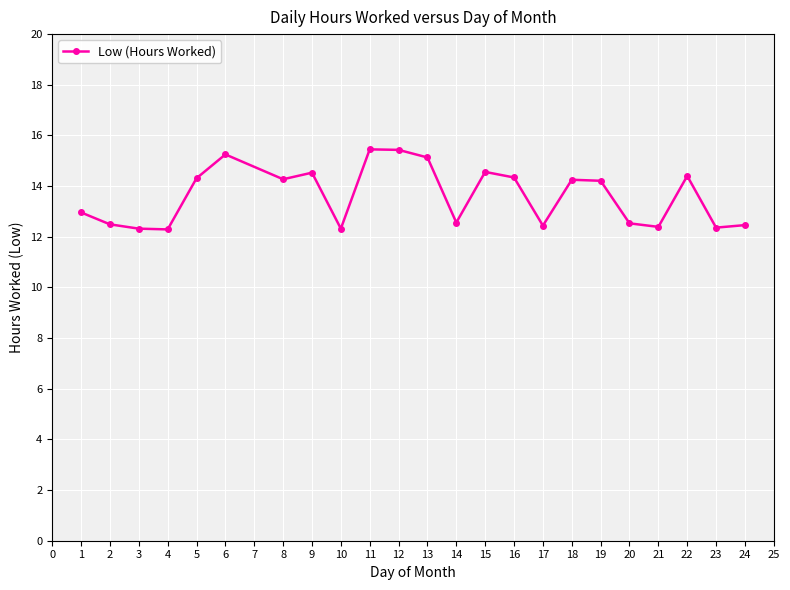

What is the change in value from 5 to 19?

-0.1